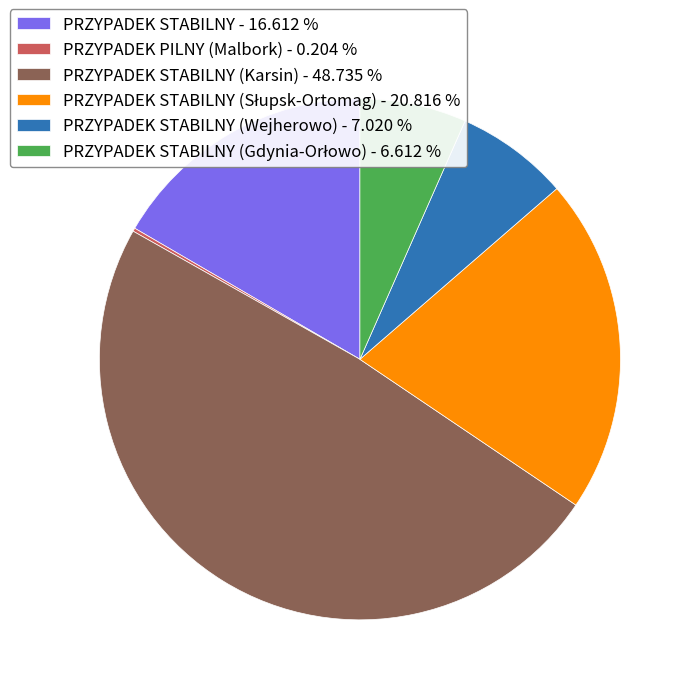

Approximately how many times larger is the value at PRZYPADEK STABILNY (Karsin) - 48.735 % compared to PRZYPADEK STABILNY (Wejherowo) - 7.020 %?

6.9